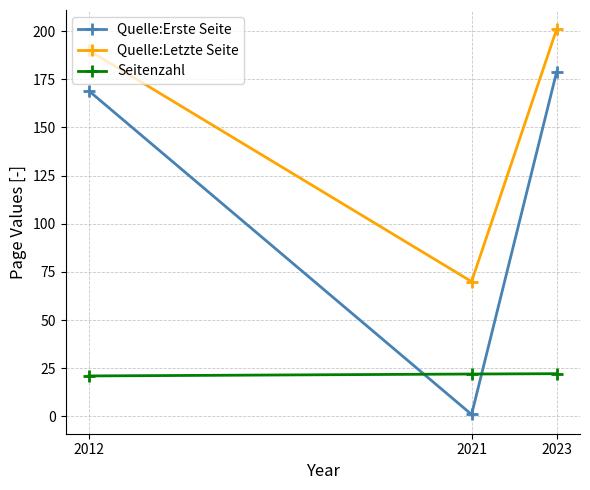

Rank the series by their maximum value, from highest to lowest.

Quelle:Letzte Seite, Quelle:Erste Seite, Seitenzahl